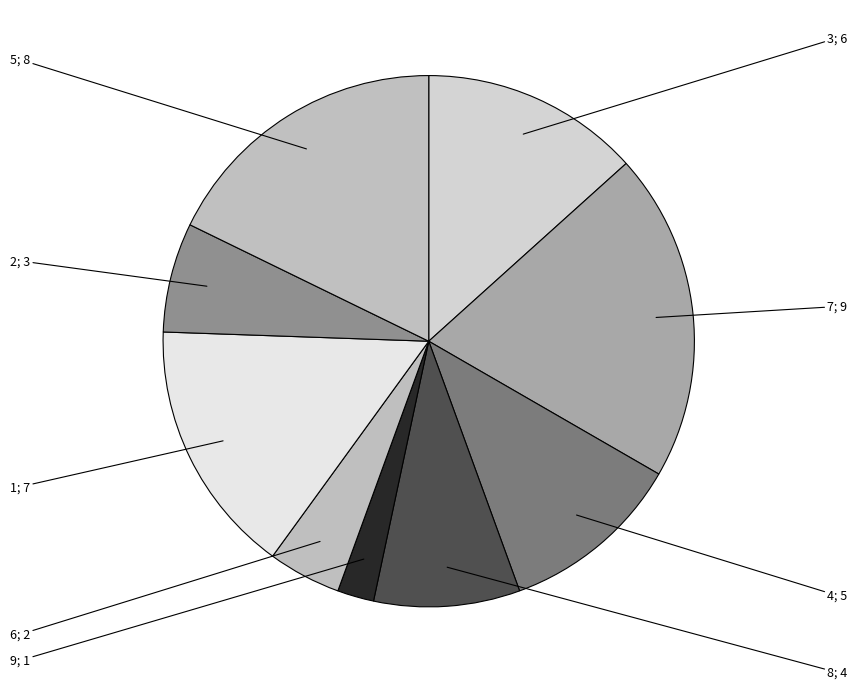

To the nearest percent, what portion does 4 represent?

11%